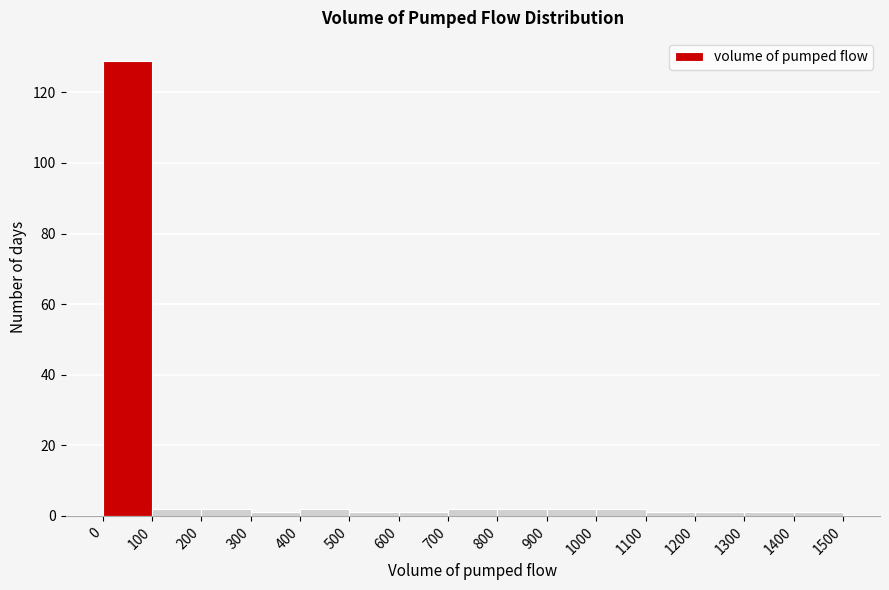

Over which range of the x-axis is the bar tallest?

0 to 100